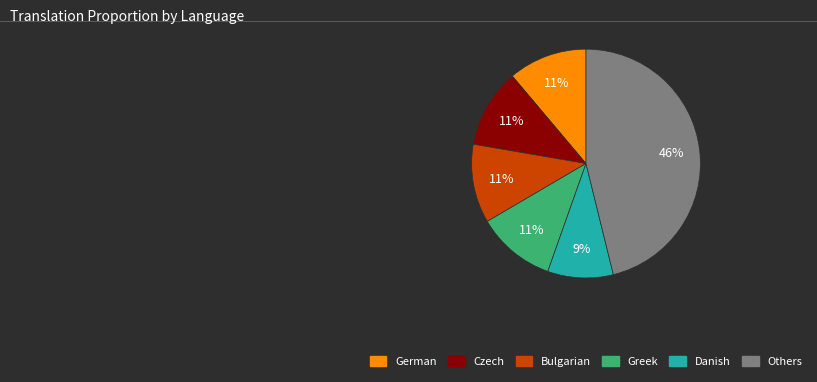

Is it true that Czech is 1% of the pie?

False